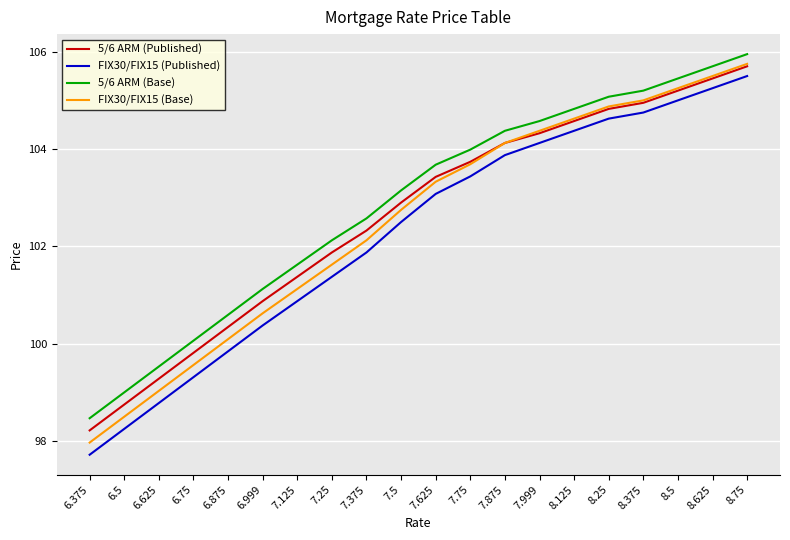

At how many categories does at least one series exceed 101?

15